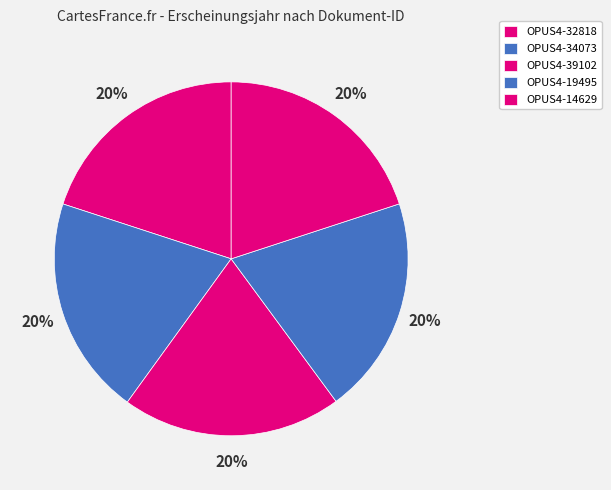

Which category has the biggest portion of the pie?

OPUS4-39102